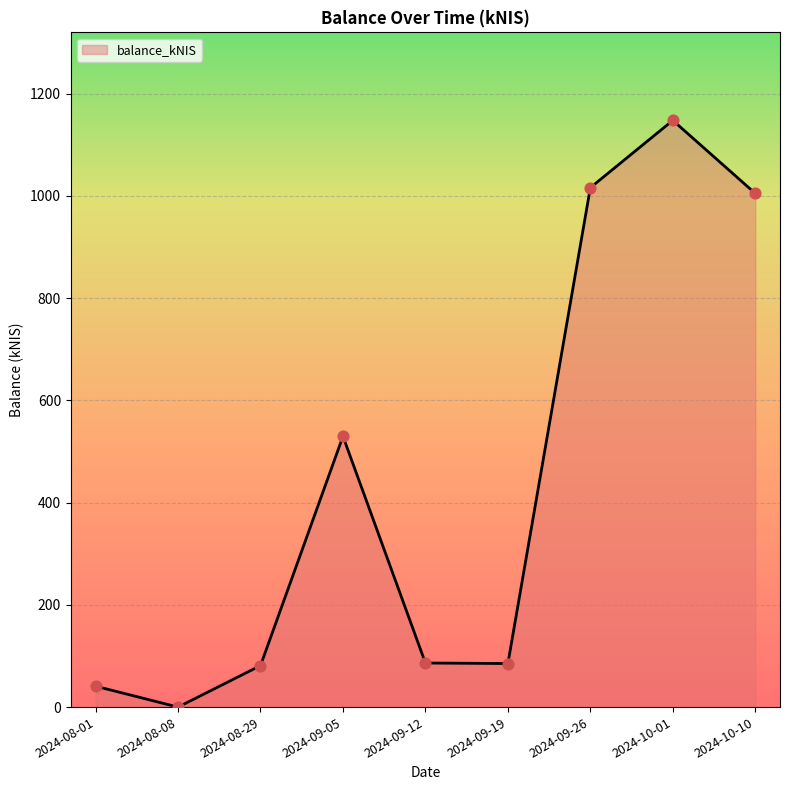

Approximately how many times larger is the value at 2024-09-26 compared to 2024-08-29?

12.5